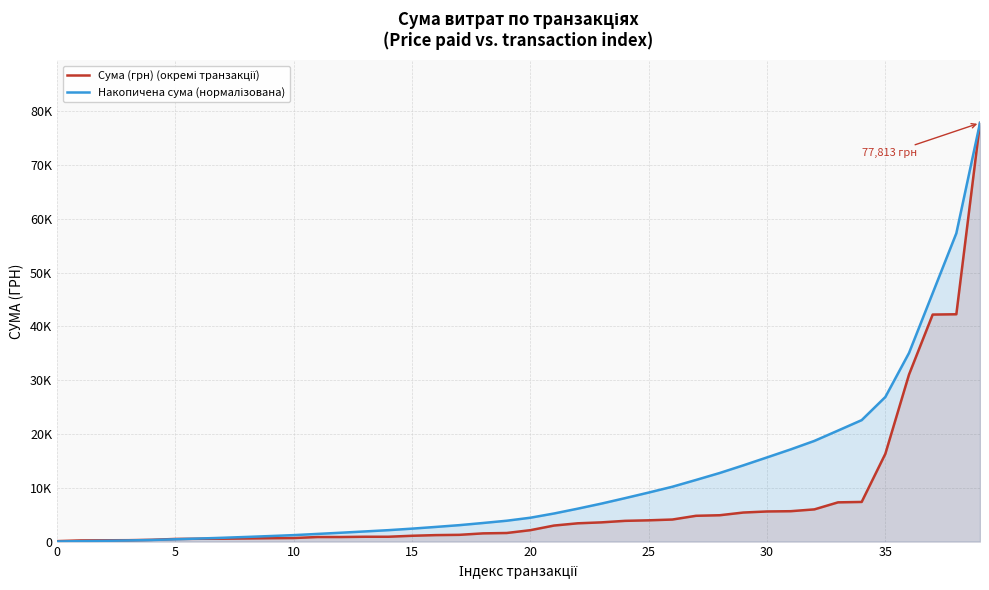

How many lines are shown in the chart?

2